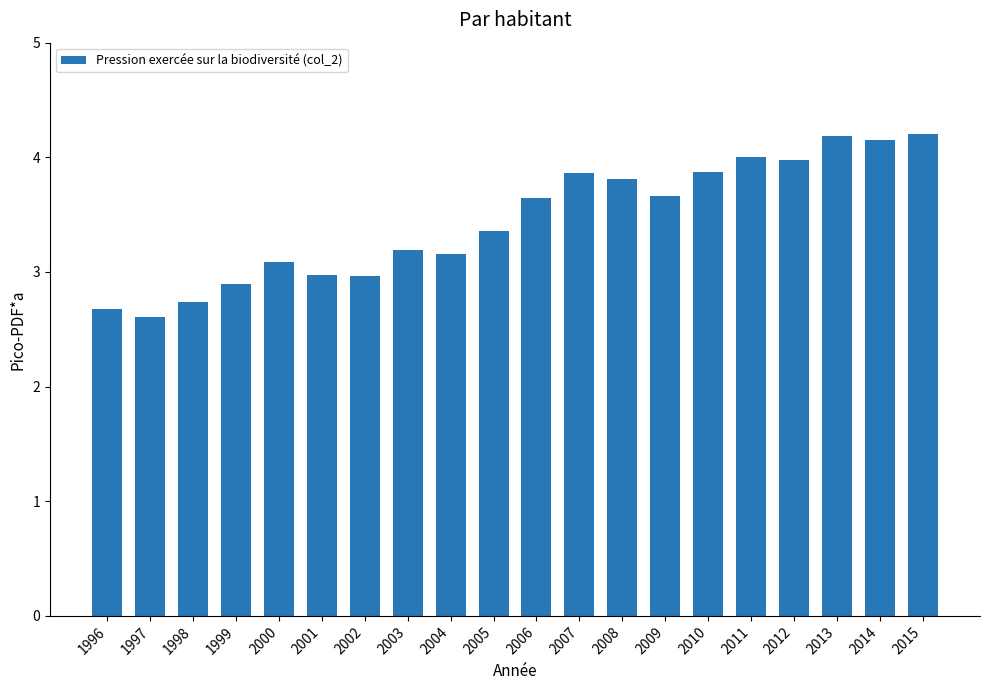

Where does the data first go above 3?

2000